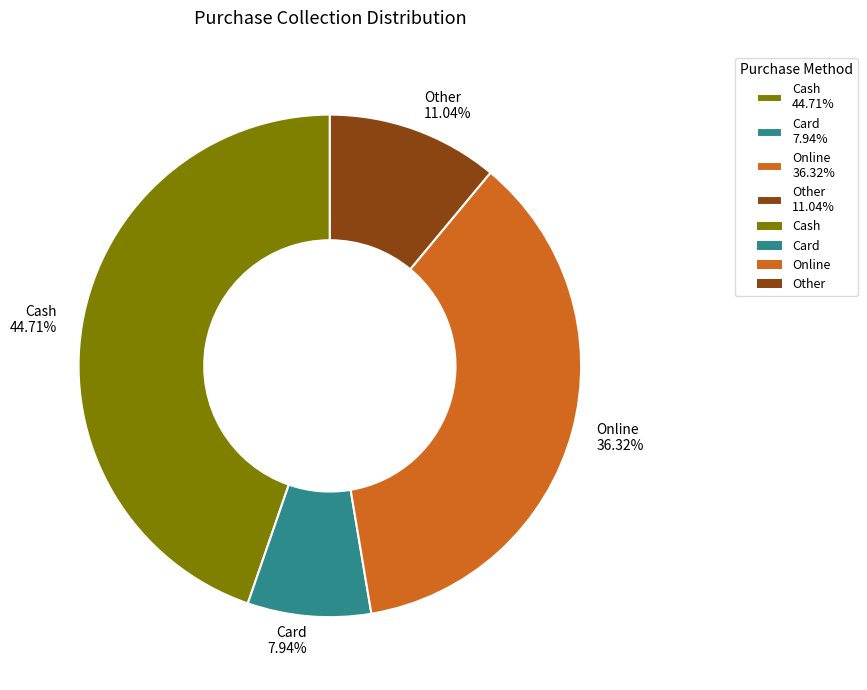

To the nearest percent, what is the difference between the Card and Online slice percentages?

28%